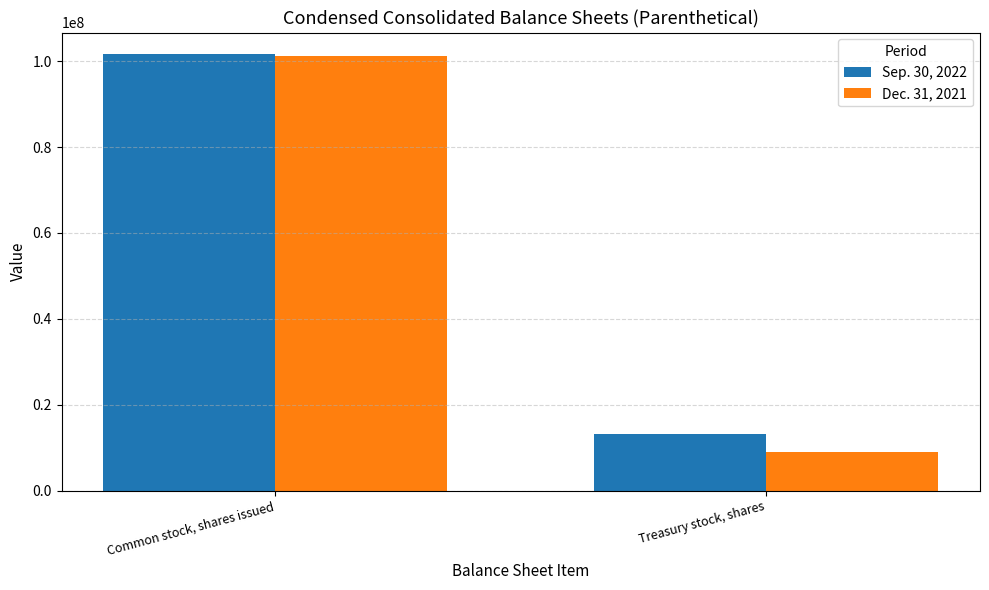

Which series has the largest total across all categories?

Sep. 30, 2022